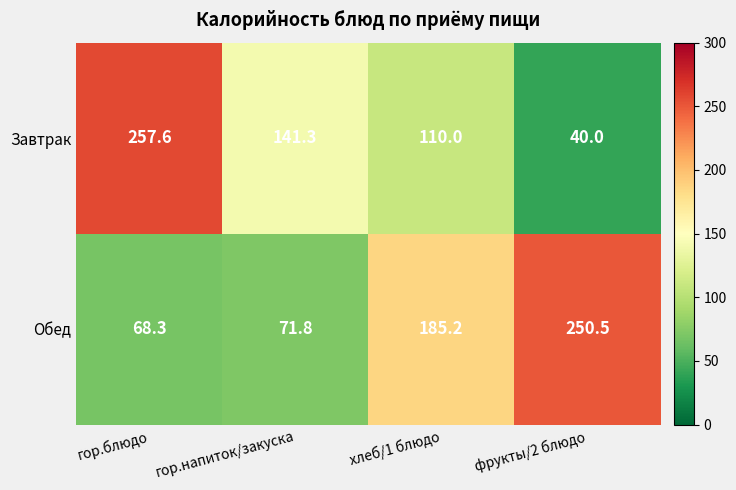

Rank the series by their maximum value, from highest to lowest.

Завтрак, Обед